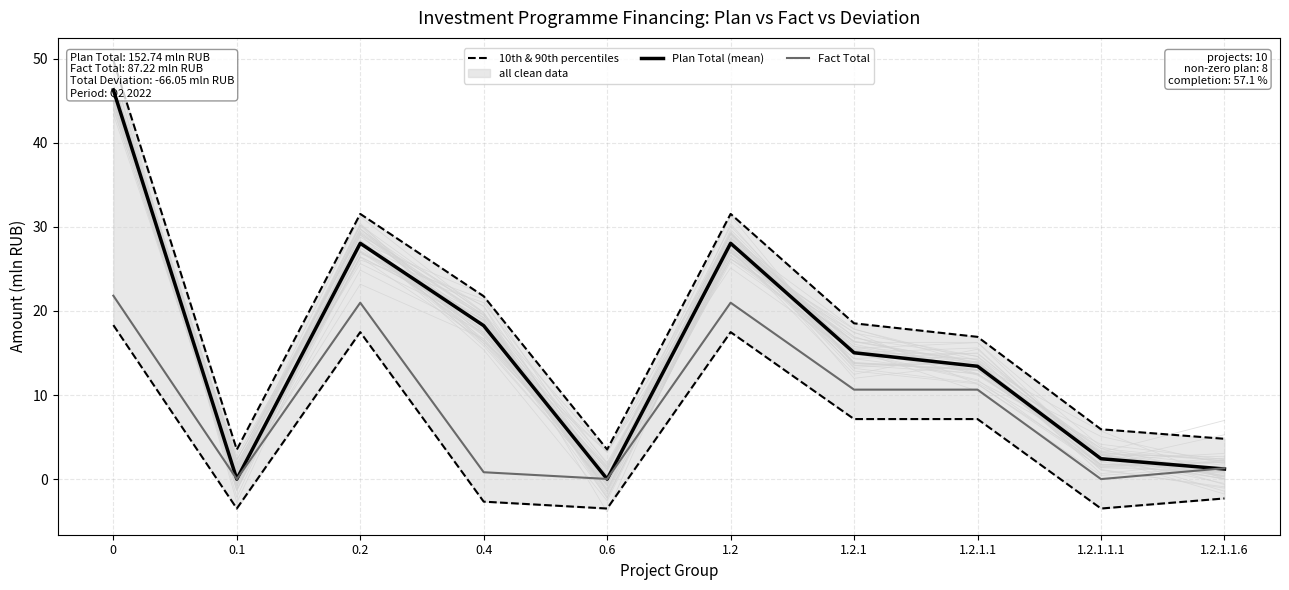

How many values in the Fact Total series are below 10?

5